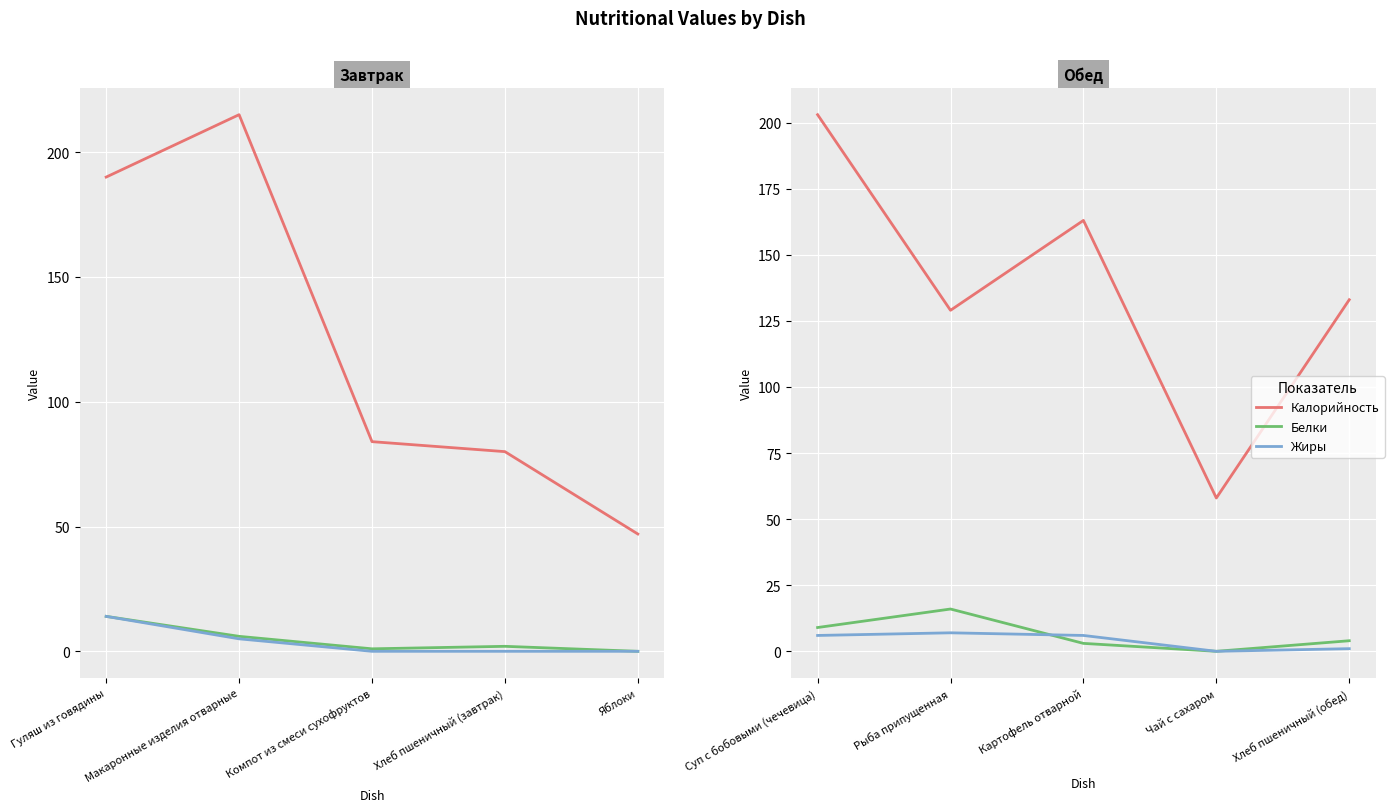

At how many categories does at least one series exceed 157?

2